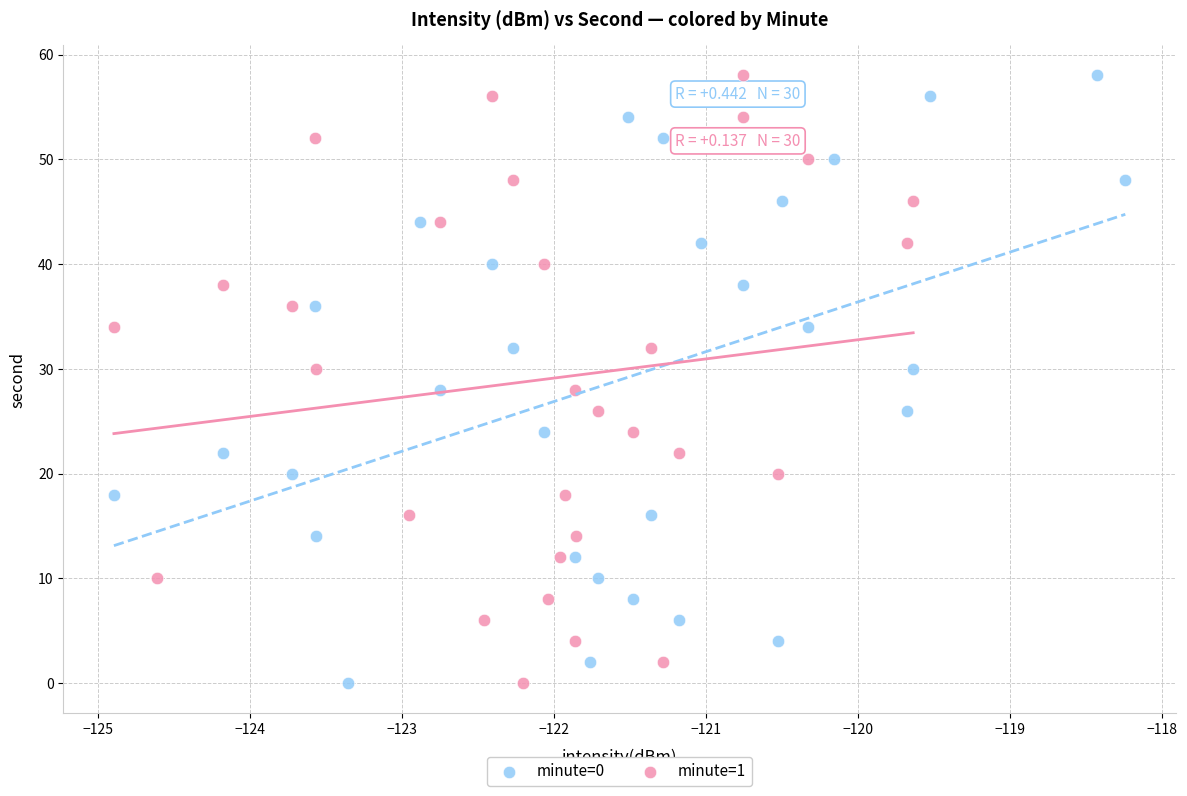

What are all the series names shown in the legend?

minute=0, minute=1